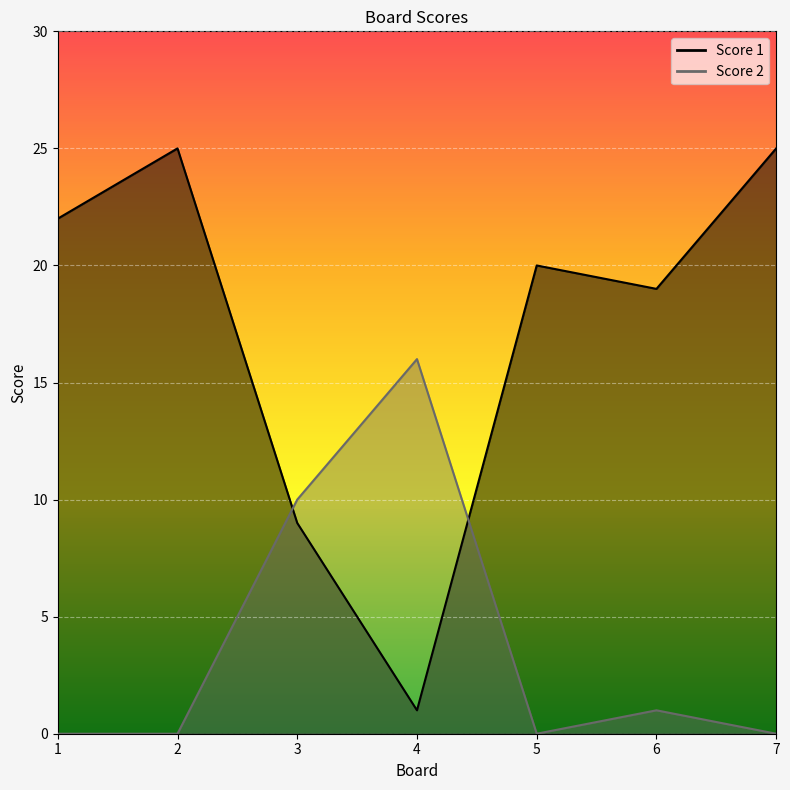

How many categories are shown in the chart?

7